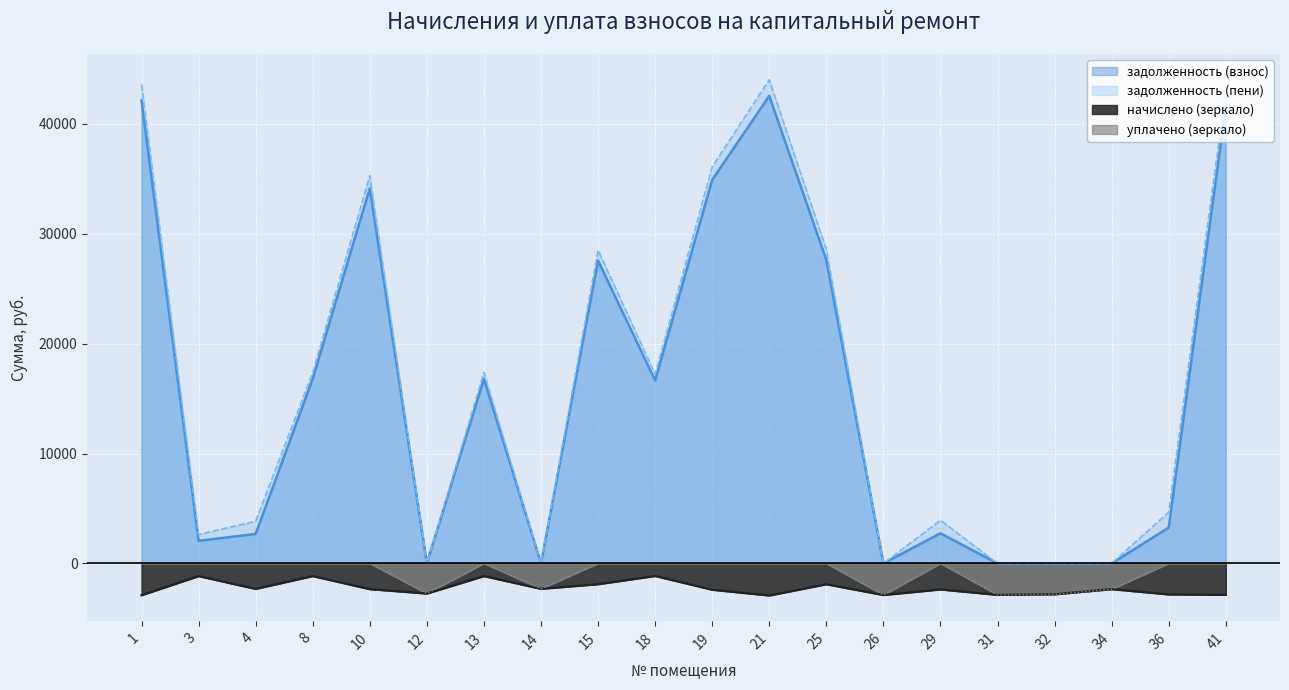

Rank the series by their maximum value, from lowest to highest.

начислено (зеркало), уплачено (зеркало), задолженность (взнос), задолженность (пени)